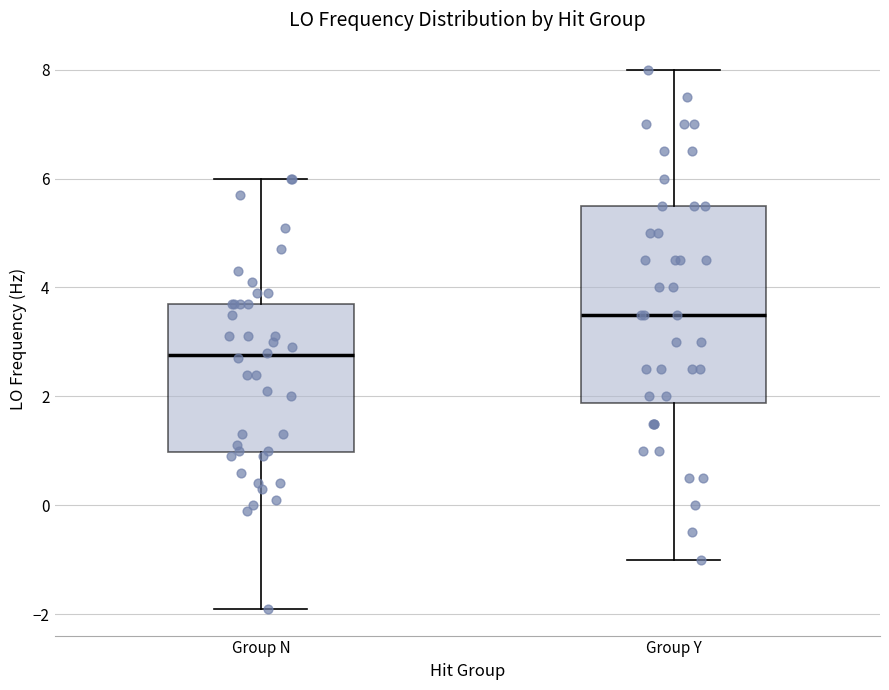

Comparing the boxes themselves (not the whiskers), which one is the tallest?

Group Y